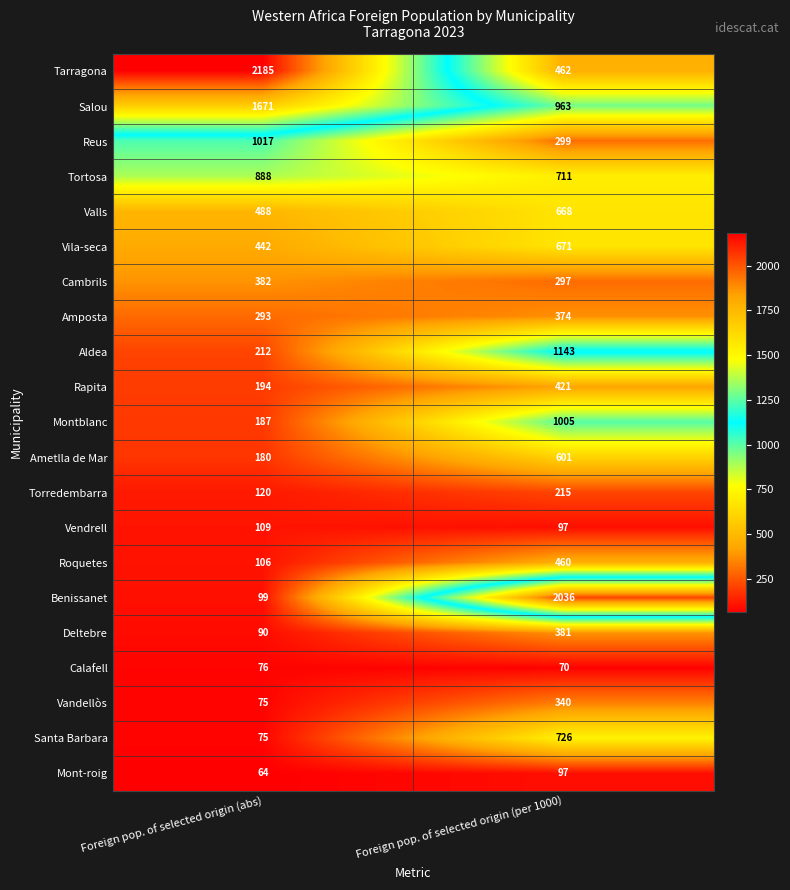

What is the total value across all series at Foreign pop. of selected origin (per 1000)?

12037